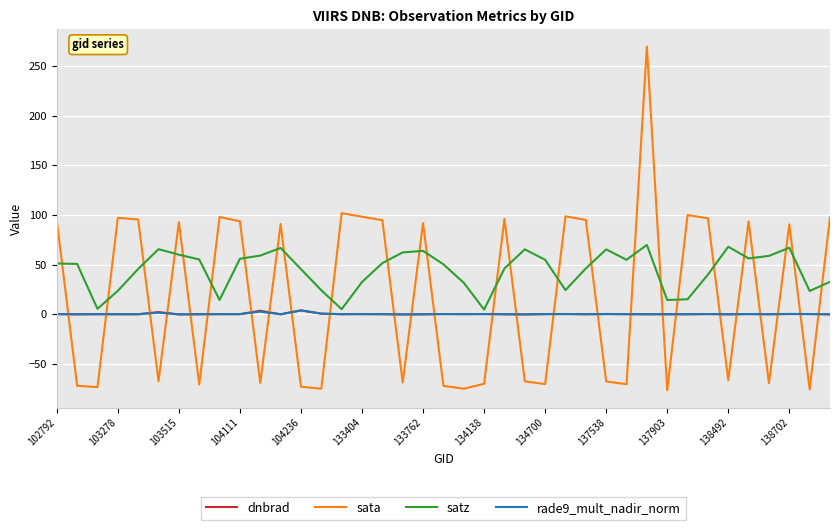

Which series has the largest total across all categories?

satz